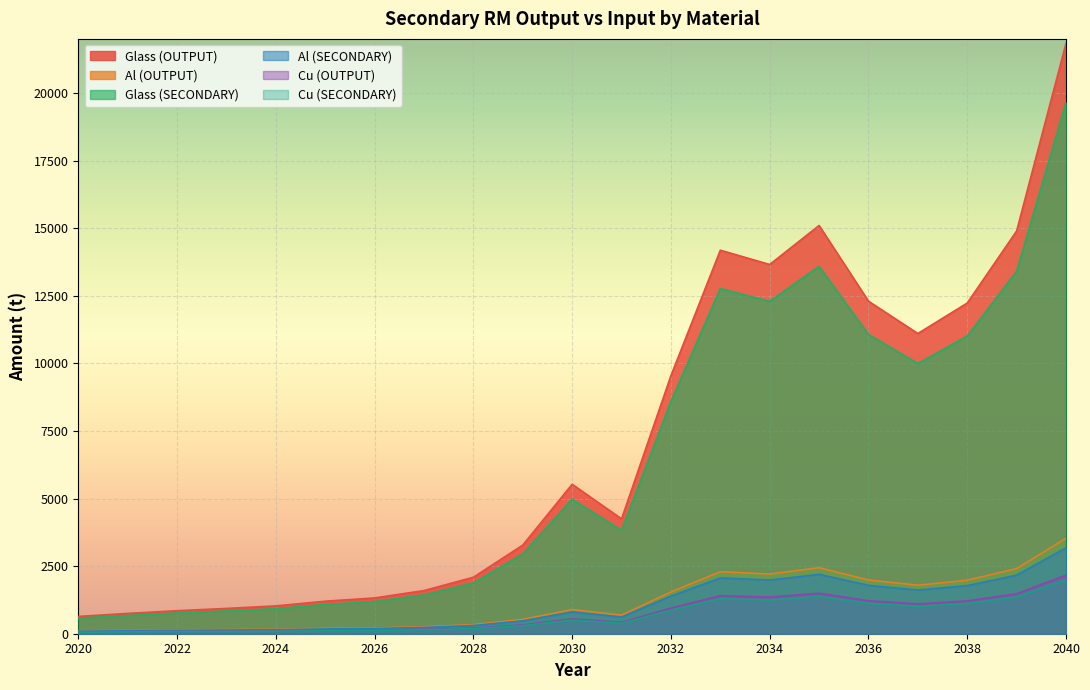

At how many categories does at least one series exceed 11478?

7